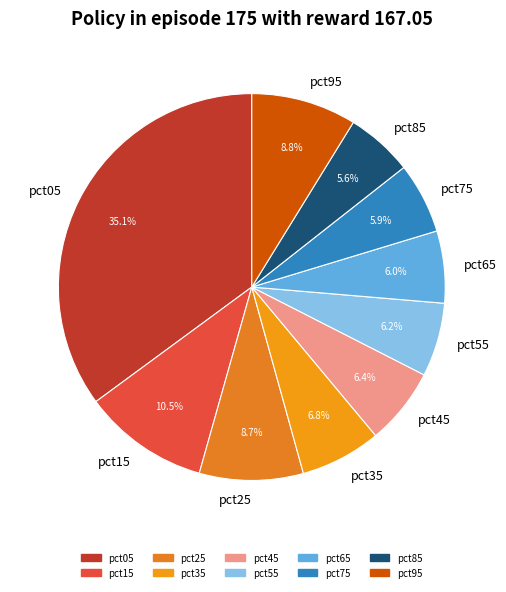

Is pct75 the majority of the pie?

No